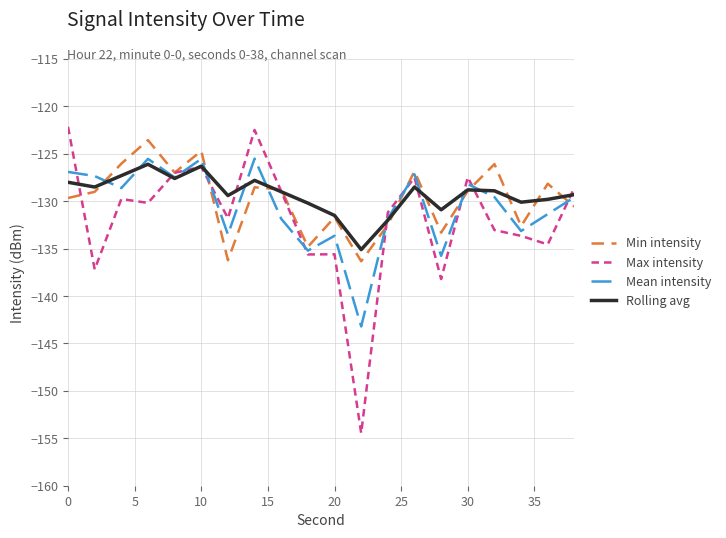

What is the minimum value for Max intensity?

-154.5